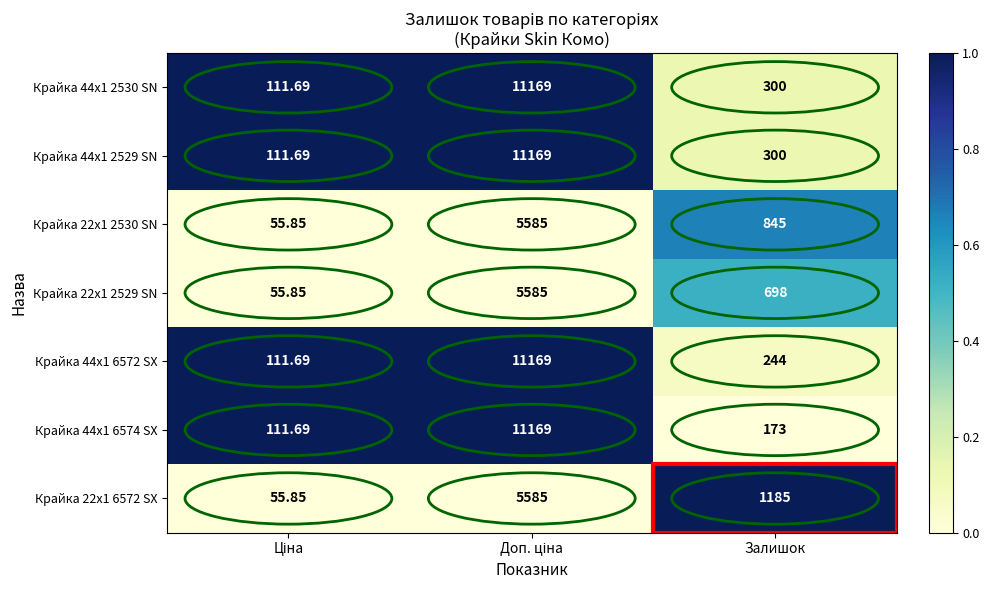

Is the value of Крайка 44x1 2530 SN at Залишок greater than the value of Крайка 22x1 2529 SN at Залишок?

No